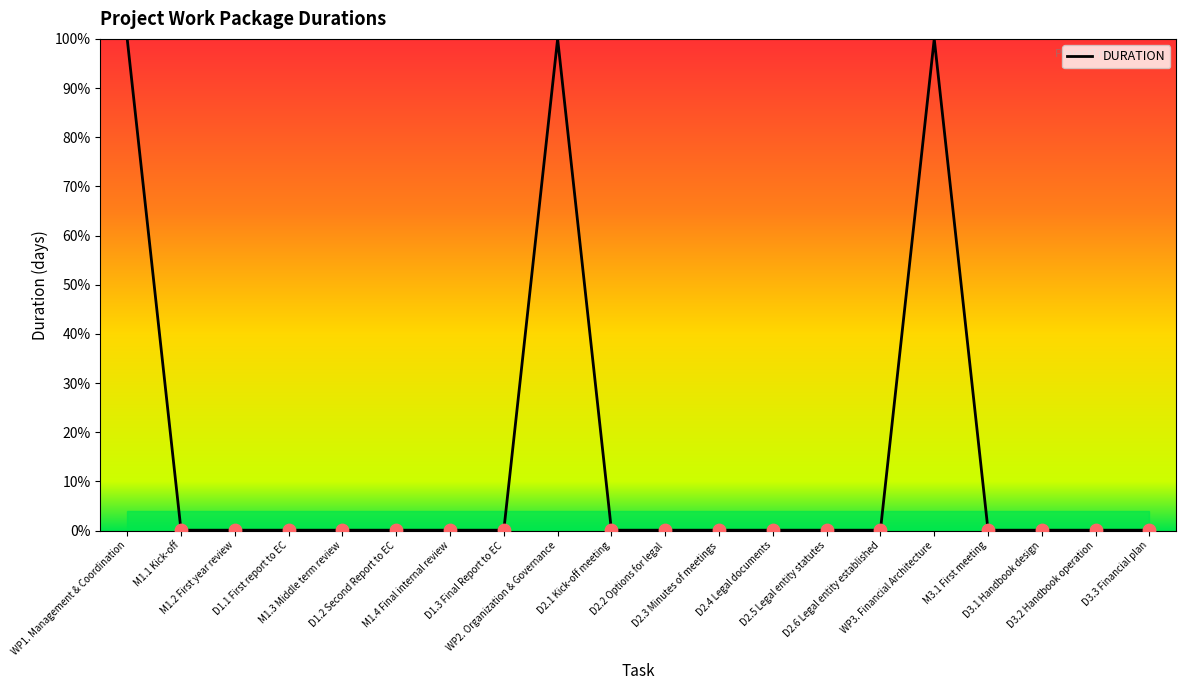

What is the greatest value displayed?

100.0